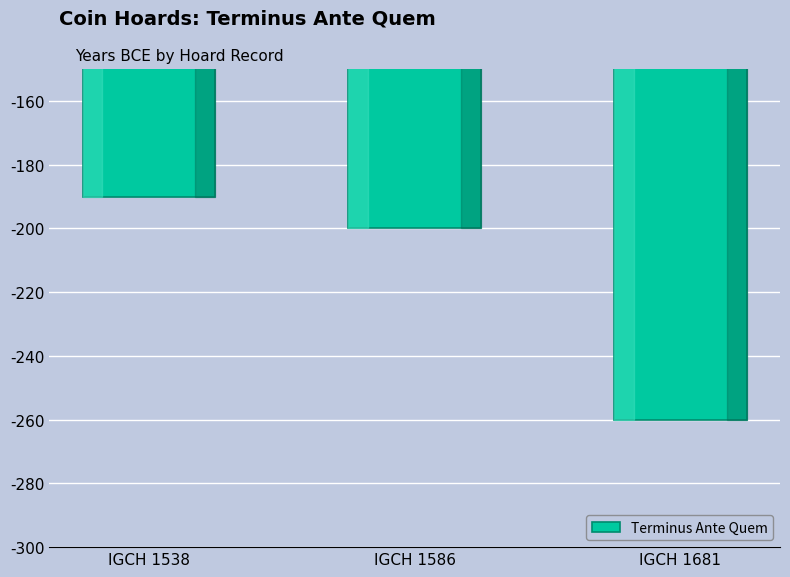

What is the minimum value shown in the chart?

-260